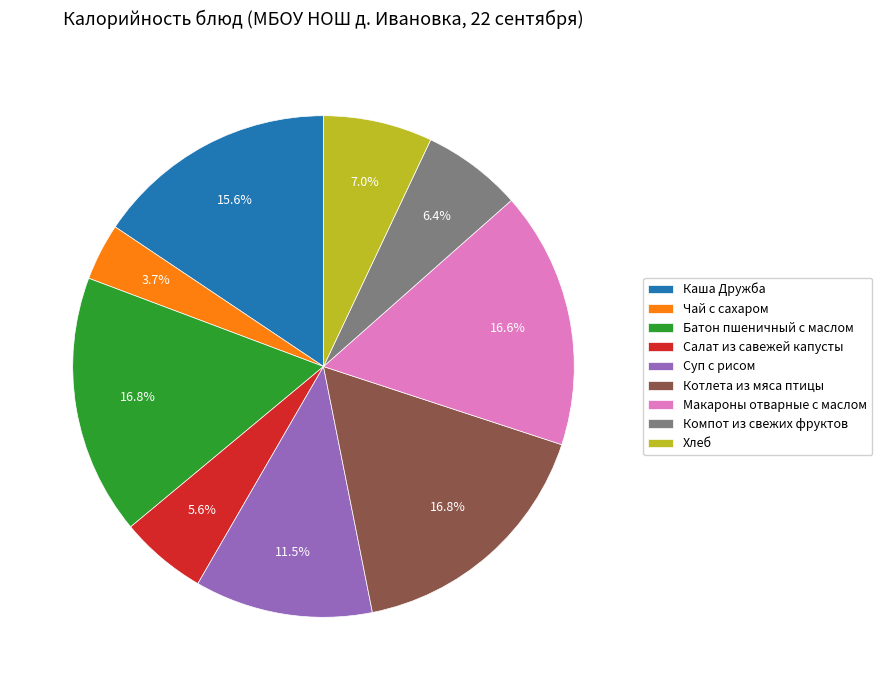

The Макароны отварные с маслом slice represents 17% of the pie. True or false?

True